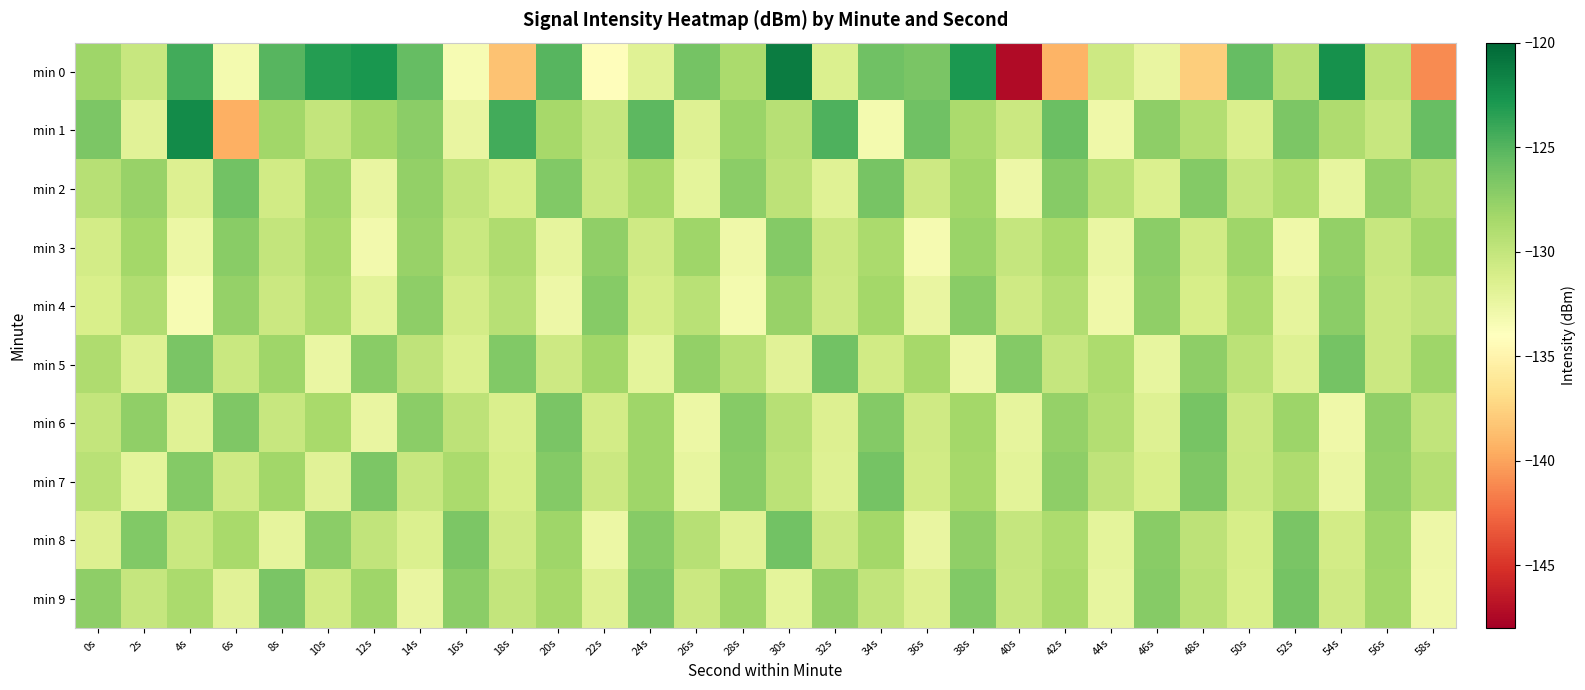

Reading left to right, list all the values displayed in this chart.

min 0: 0s=-128.1	2s=-130.2	4s=-124.3	6s=-133.2	8s=-125.1	10s=-123.2	12s=-122.8	14s=-125.6	16s=-133.4	18s=-138.5	20s=-125.0	22s=-134.1	24s=-131.8	26s=-126.3	28s=-128.6	30s=-121.3	32s=-131.5	34s=-126.1	36s=-126.5	38s=-122.9	40s=-147.3	42s=-139.2	44s=-130.6	46s=-132.4	48s=-137.8	50s=-125.6	52s=-129.4	54s=-122.4	56s=-129.6	58s=-141.0
min 1: 0s=-126.7	2s=-131.9	4s=-122.1	6s=-139.4	8s=-128.3	10s=-130.0	12s=-128.4	14s=-127.3	16s=-132.4	18s=-124.3	20s=-128.5	22s=-130.1	24s=-125.3	26s=-131.7	28s=-127.9	30s=-129.4	32s=-124.8	34s=-133.2	36s=-126.1	38s=-128.7	40s=-130.5	42s=-125.9	44s=-132.8	46s=-127.4	48s=-129.1	50s=-131.3	52s=-126.6	54s=-128.9	56s=-130.2	58s=-125.7
min 2: 0s=-129.3	2s=-127.8	4s=-131.5	6s=-126.2	8s=-130.8	10s=-128.1	12s=-132.4	14s=-127.6	16s=-129.9	18s=-131.1	20s=-126.8	22s=-130.3	24s=-128.6	26s=-132.1	28s=-127.3	30s=-129.7	32s=-131.8	34s=-126.4	36s=-130.6	38s=-128.3	40s=-132.7	42s=-127.1	44s=-129.5	46s=-131.4	48s=-126.9	50s=-130.1	52s=-128.8	54s=-132.3	56s=-127.7	58s=-129.2
min 3: 0s=-130.9	2s=-128.4	4s=-132.6	6s=-127.2	8s=-130.0	10s=-128.5	12s=-133.1	14s=-127.8	16s=-130.3	18s=-128.9	20s=-132.2	22s=-127.5	24s=-130.7	26s=-128.2	28s=-132.8	30s=-127.0	32s=-130.4	34s=-128.7	36s=-133.3	38s=-127.9	40s=-130.1	42s=-128.6	44s=-132.5	46s=-127.3	48s=-130.8	50s=-128.1	52s=-132.9	54s=-127.6	56s=-130.2	58s=-128.3
min 4: 0s=-131.2	2s=-129.0	4s=-133.4	6s=-127.7	8s=-130.5	10s=-128.8	12s=-132.0	14s=-127.4	16s=-130.9	18s=-129.3	20s=-132.7	22s=-127.1	24s=-131.0	26s=-129.5	28s=-133.2	30s=-127.8	32s=-130.6	34s=-128.4	36s=-132.4	38s=-127.2	40s=-130.7	42s=-129.1	44s=-132.9	46s=-127.5	48s=-131.1	50s=-128.7	52s=-132.2	54s=-127.3	56s=-130.4	58s=-129.8
min 5: 0s=-128.9	2s=-131.6	4s=-126.5	6s=-130.3	8s=-128.1	10s=-132.5	12s=-127.2	14s=-129.8	16s=-131.4	18s=-126.8	20s=-130.6	22s=-128.3	24s=-132.1	26s=-127.6	28s=-129.4	30s=-131.9	32s=-126.2	34s=-130.8	36s=-128.5	38s=-132.7	40s=-127.0	42s=-130.1	44s=-128.8	46s=-132.3	48s=-127.4	50s=-129.6	52s=-131.7	54s=-126.3	56s=-130.5	58s=-128.2
min 6: 0s=-130.0	2s=-127.5	4s=-131.8	6s=-126.7	8s=-130.2	10s=-128.6	12s=-132.4	14s=-127.3	16s=-129.7	18s=-131.3	20s=-126.5	22s=-130.9	24s=-128.2	26s=-132.6	28s=-127.1	30s=-129.3	32s=-131.5	34s=-126.9	36s=-130.7	38s=-128.4	40s=-132.2	42s=-127.7	44s=-129.1	46s=-131.6	48s=-126.4	50s=-130.4	52s=-128.0	54s=-132.8	56s=-127.5	58s=-129.9
min 7: 0s=-129.5	2s=-132.1	4s=-127.0	6s=-130.7	8s=-128.3	10s=-131.9	12s=-126.6	14s=-130.2	16s=-128.7	18s=-131.1	20s=-126.9	22s=-130.5	24s=-128.1	26s=-132.3	28s=-127.2	30s=-129.6	32s=-131.7	34s=-126.3	36s=-130.8	38s=-128.5	40s=-132.0	42s=-127.4	44s=-129.8	46s=-131.2	48s=-126.7	50s=-130.3	52s=-128.9	54s=-132.5	56s=-127.6	58s=-129.2
min 8: 0s=-131.5	2s=-126.8	4s=-130.3	6s=-128.6	8s=-132.2	10s=-127.3	12s=-129.9	14s=-131.4	16s=-126.6	18s=-130.7	20s=-128.2	22s=-132.6	24s=-127.1	26s=-129.4	28s=-131.8	30s=-126.2	32s=-130.6	34s=-128.4	36s=-132.4	38s=-127.5	40s=-130.1	42s=-128.8	44s=-132.1	46s=-127.2	48s=-129.7	50s=-131.1	52s=-126.5	54s=-130.9	56s=-128.1	58s=-132.7
min 9: 0s=-127.4	2s=-130.1	4s=-128.7	6s=-131.9	8s=-126.5	10s=-130.8	12s=-128.2	14s=-132.4	16s=-127.3	18s=-130.0	20s=-128.5	22s=-131.7	24s=-126.6	26s=-130.4	28s=-128.1	30s=-132.1	32s=-127.6	34s=-129.9	36s=-131.5	38s=-126.8	40s=-130.2	42s=-128.6	44s=-132.3	46s=-127.1	48s=-129.5	50s=-131.2	52s=-126.3	54s=-130.7	56s=-128.3	58s=-132.8